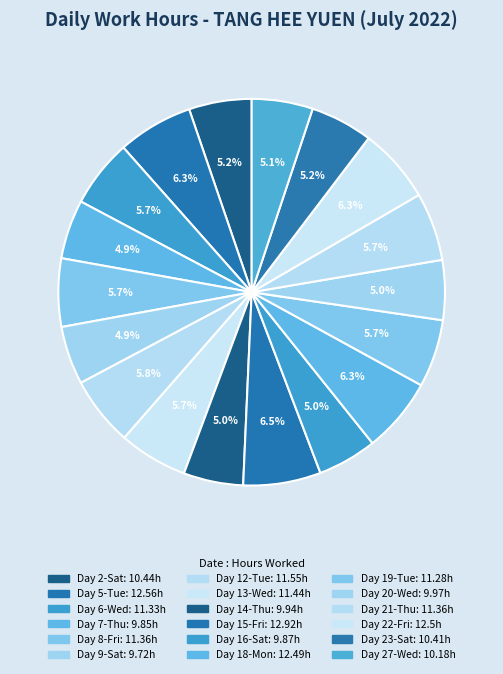

Count the number of slices in the pie.

18